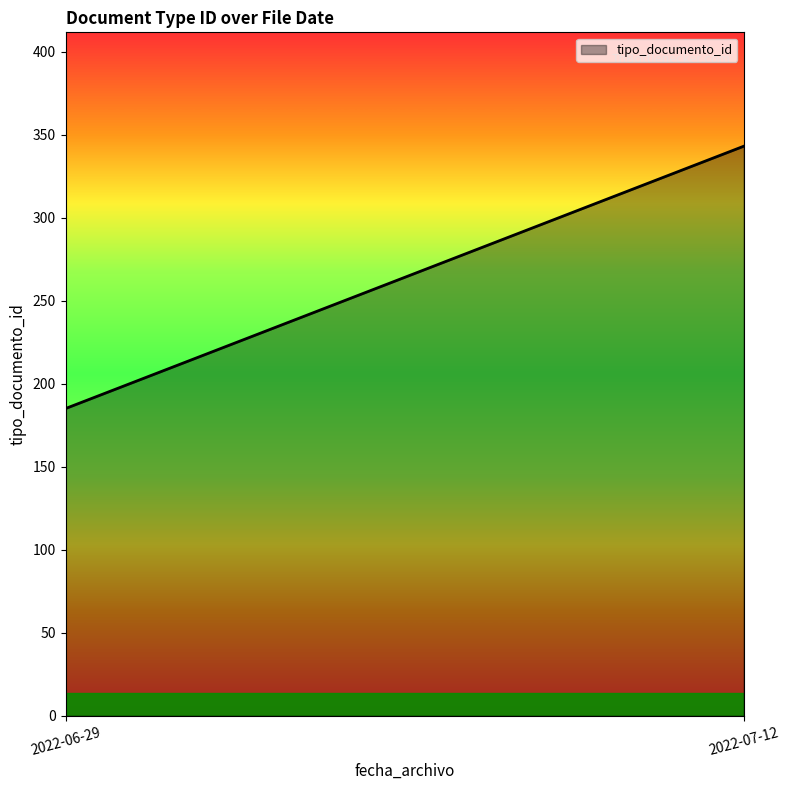

List the labels in order of value, smallest first.

2022-06-29, 2022-07-12